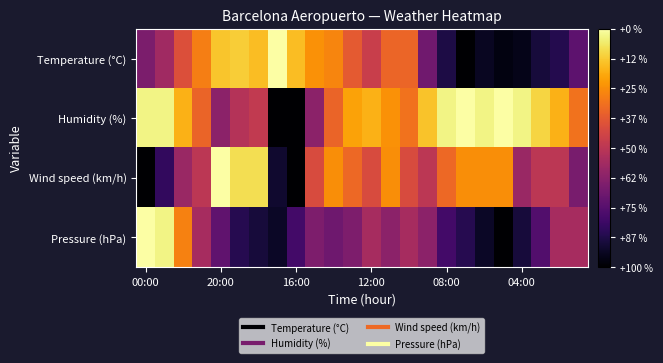

Reading left to right, transcribe all the data shown in this chart.

Temperature (°C): 0.3	0.4	0.6	0.7	0.9	0.9	0.9	1.0	0.9	0.8	0.7	0.6	0.5	0.7	0.7	0.3	0.1	0.0	0.1	0.0	0.0	0.1	0.1	0.3
Humidity (%): 1.0	1.0	0.8	0.7	0.4	0.5	0.5	0.0	0.0	0.4	0.7	0.8	0.8	0.8	0.7	0.9	1.0	1.0	1.0	1.0	1.0	0.9	0.8	0.7
Wind speed (km/h): 0.0	0.2	0.4	0.5	1.0	0.9	0.9	0.1	0.0	0.6	0.8	0.7	0.6	0.8	0.6	0.5	0.7	0.8	0.8	0.8	0.4	0.5	0.5	0.3
Pressure (hPa): 1.0	1.0	0.7	0.4	0.3	0.1	0.1	0.1	0.2	0.3	0.3	0.3	0.4	0.4	0.4	0.4	0.2	0.1	0.1	0.0	0.1	0.2	0.4	0.4